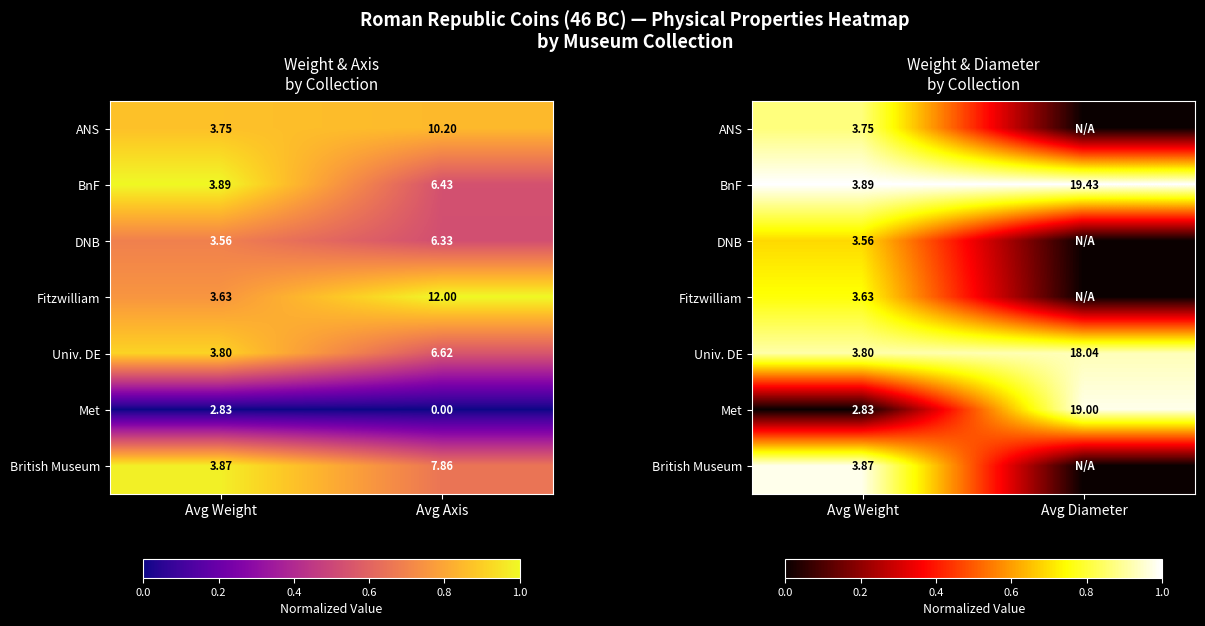

Is the value of DNB at Avg Weight greater than the value of Met at Avg Diameter?

No